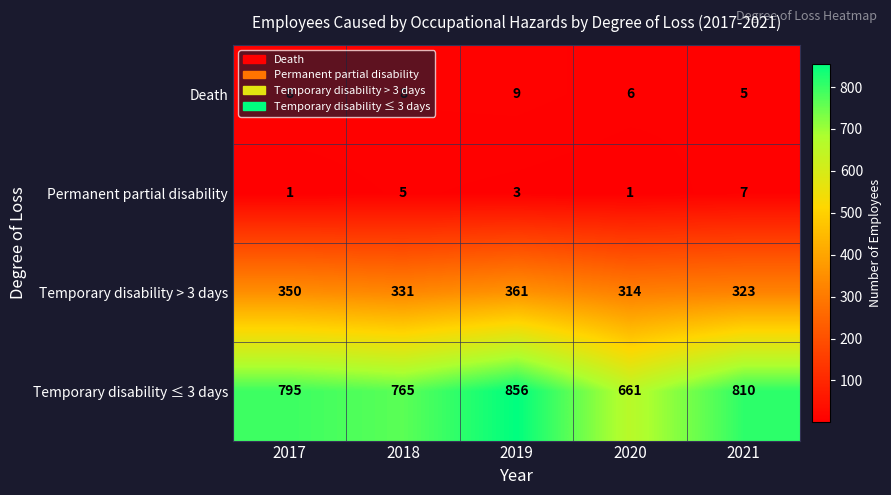

Which series has the widest spread of values?

Temporary disability ≤ 3 days